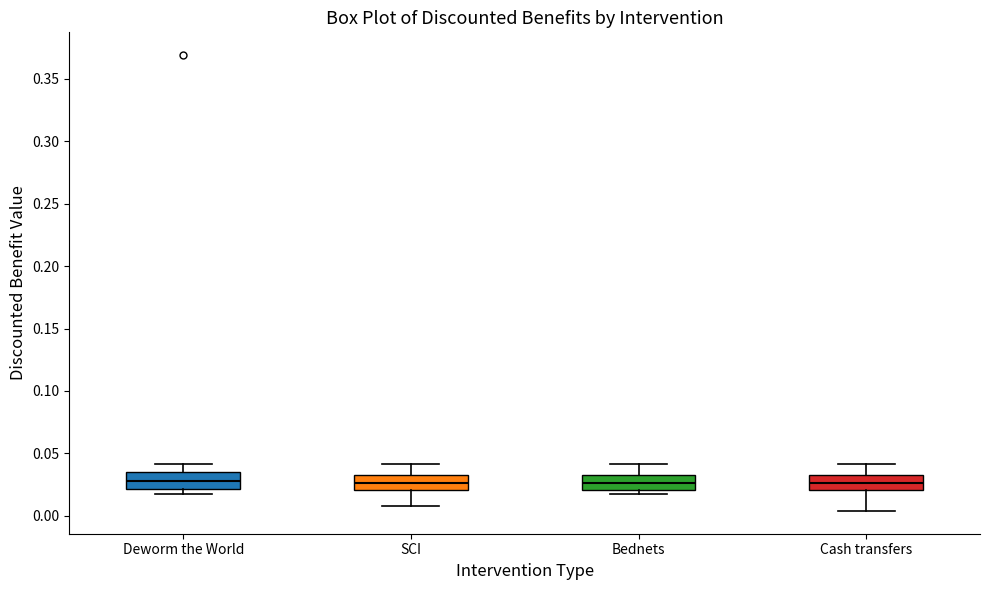

Where does the lower whisker of the box for SCI end on the y-axis? The values are not printed on the chart, so give them approximately, as read against the axis.

0.010